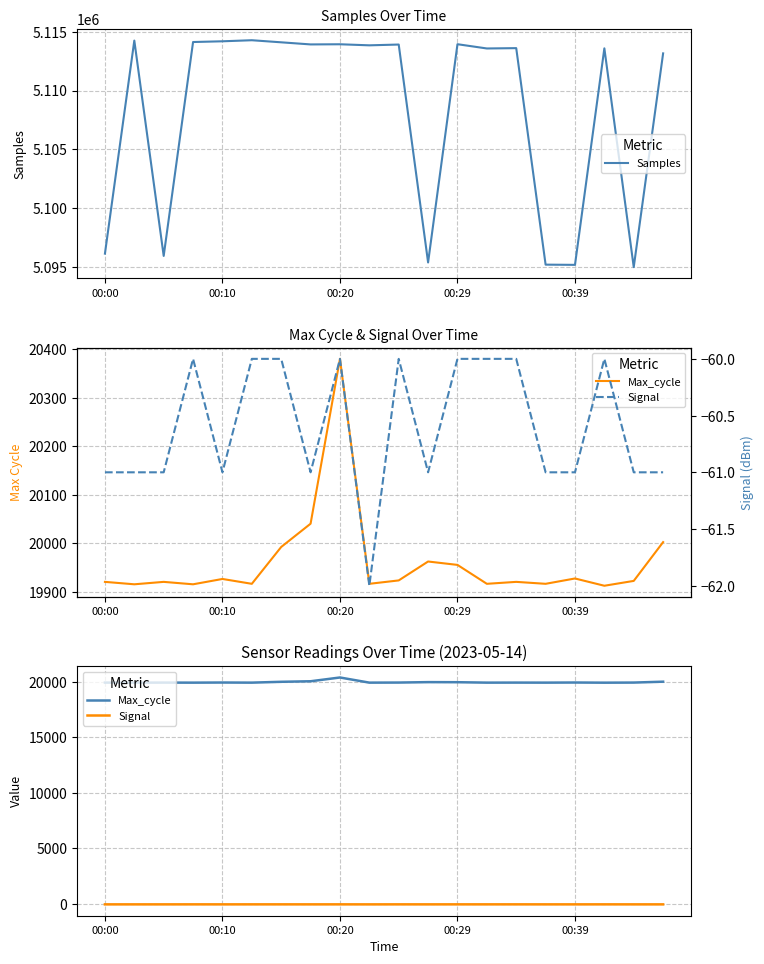

Reading left to right, transcribe all the data shown in this chart.

Samples: 5096139	5114245	5095944	5114124	5114186	5114276	5114099	5113920	5113933	5113843	5113910	5095387	5113938	5113576	5113604	5095202	5095184	5113586	5094992	5113159
Max_cycle: 19920	19915	19920	19915	19926	19916	19992	20040	20380	19916	19923	19962	19955	19916	19920	19916	19927	19912	19922	20002
Signal: -61	-61	-61	-60	-61	-60	-60	-61	-60	-62	-60	-61	-60	-60	-60	-61	-61	-60	-61	-61